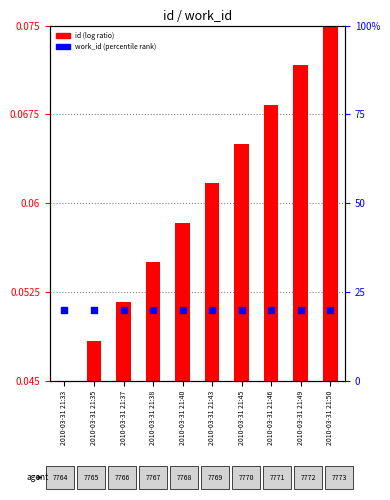

Which series reaches the minimum Y coordinate?

id (log ratio)